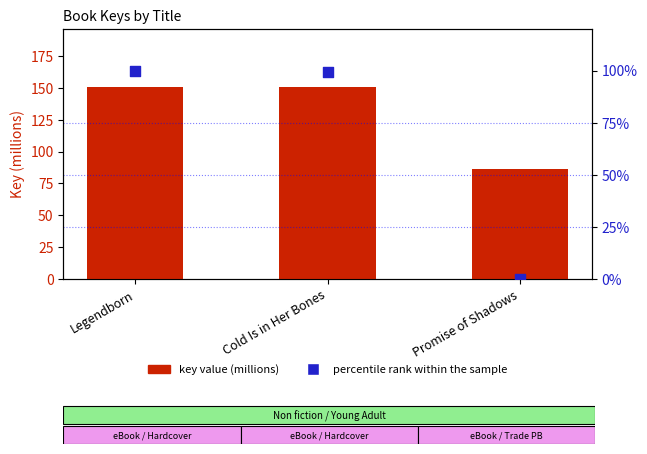

What is the total value across all series at Legendborn?

250.9